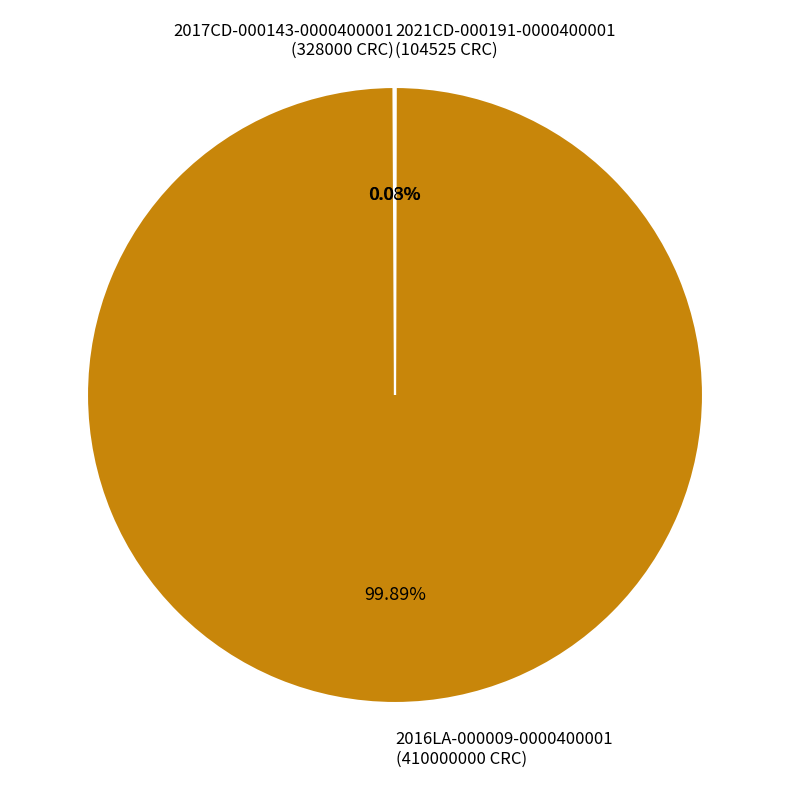

Which slice represents more than half of the pie?

2016LA-000009-0000400001 (410000000 CRC)